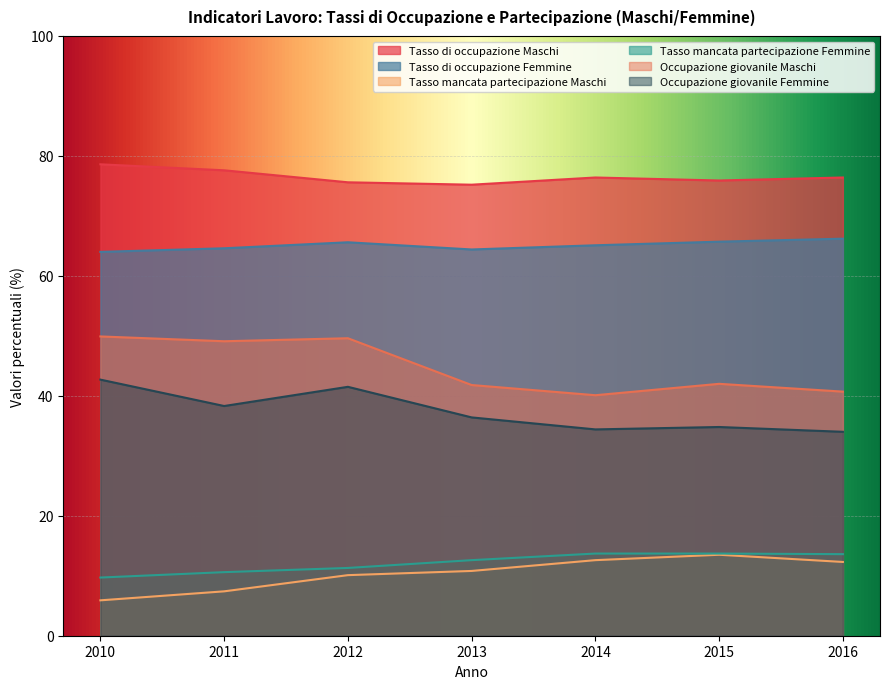

What is the greatest value displayed?

78.6